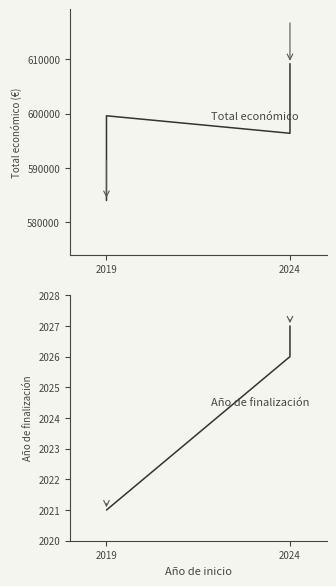

True or false: Año de finalización has more than 0 interior local peaks.

False